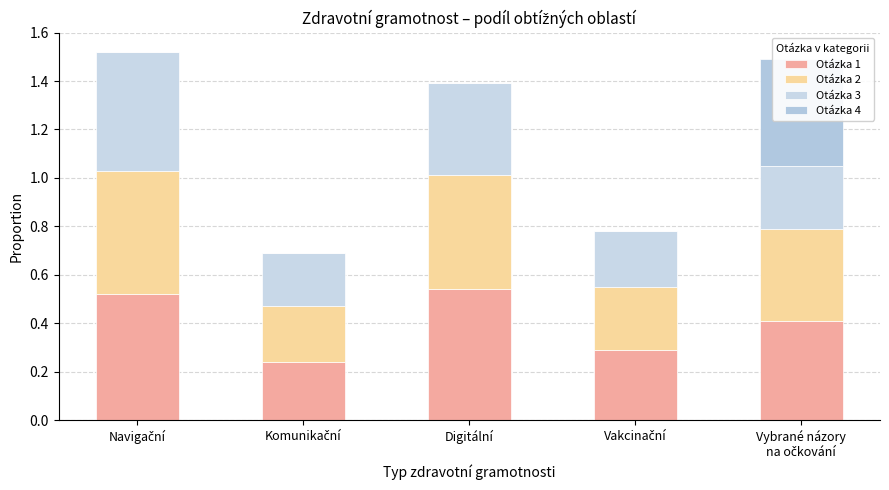

What are all the series names shown in the legend?

Otázka 1, Otázka 2, Otázka 3, Otázka 4